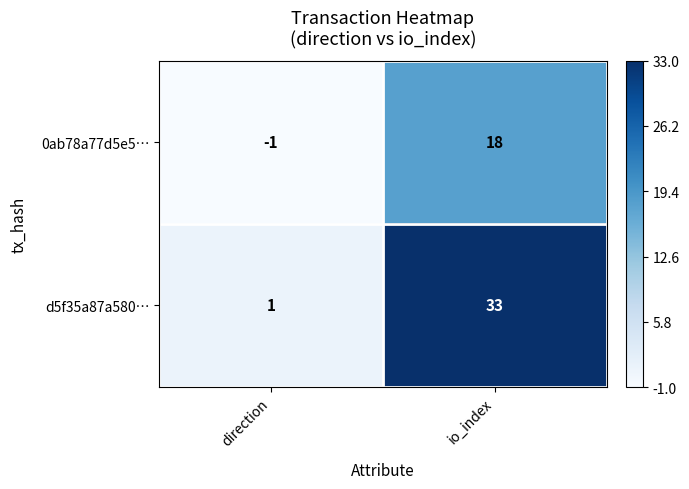

Which series has the widest spread of values?

d5f35a87a580…